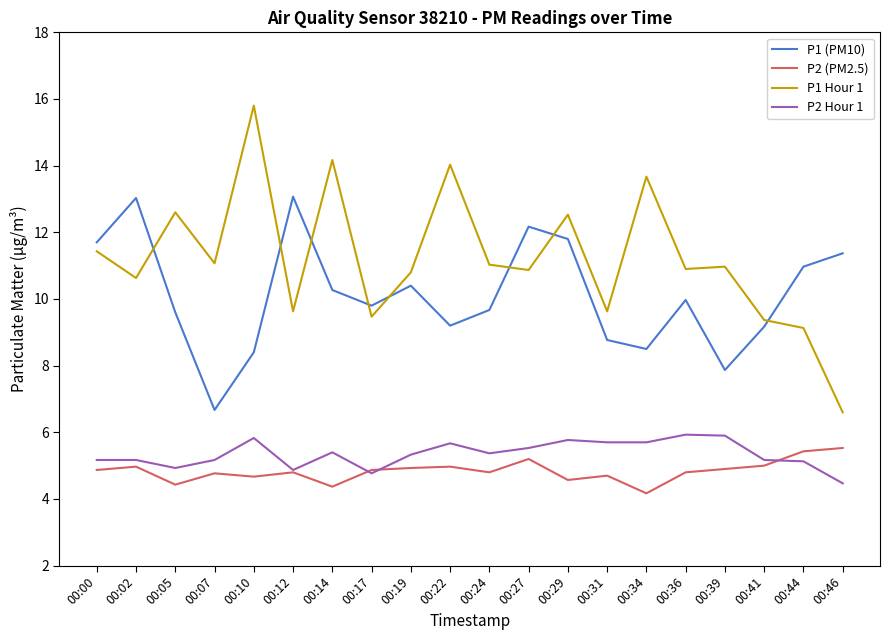

What are all the series names shown in the legend?

P1 (PM10), P2 (PM2.5), P1 Hour 1, P2 Hour 1